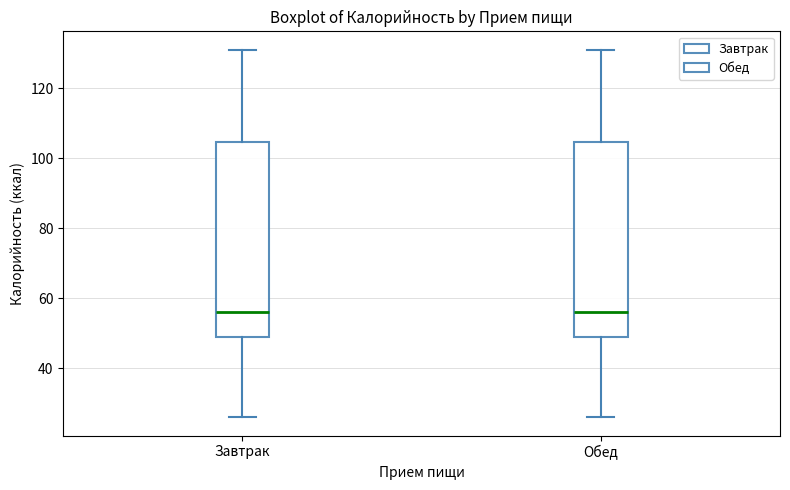

Where does the upper whisker of the box for Обед end on the y-axis? The values are not printed on the chart, so give them approximately, as read against the axis.

132